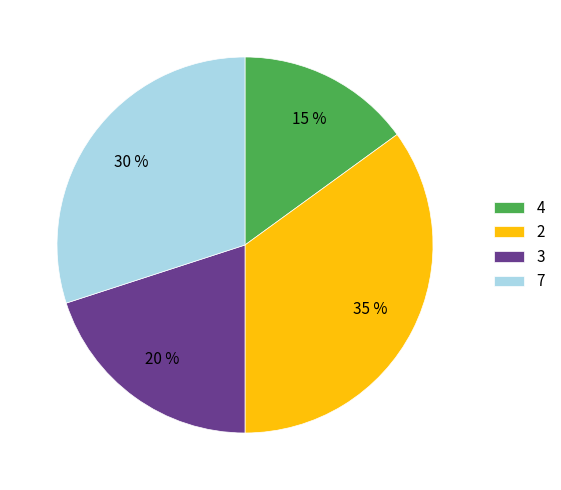

How many slices are in this pie chart?

4